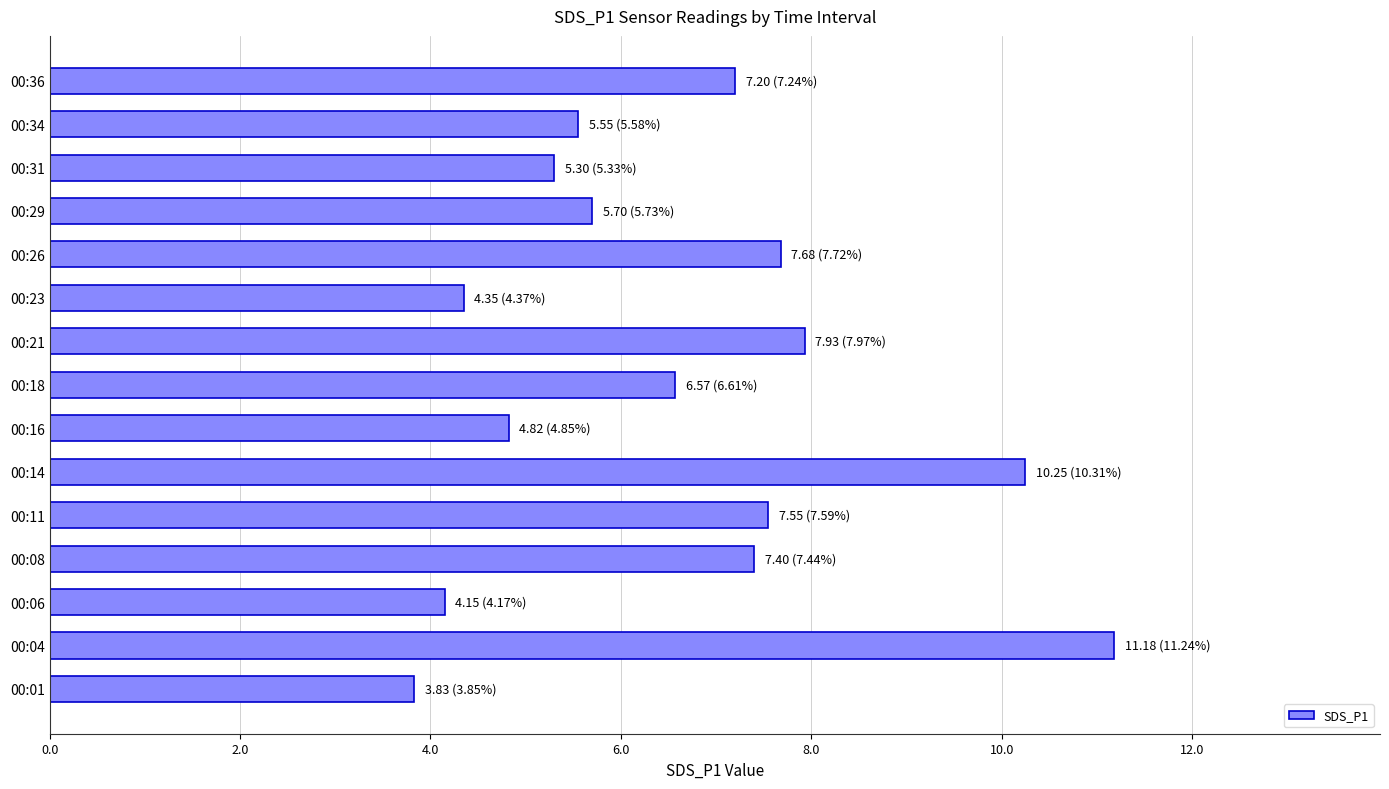

Approximately how many times larger is the value at 00:04 compared to 00:08?

1.5